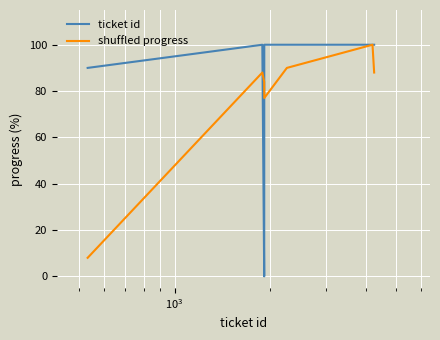

Which series has the widest spread of values?

ticket id